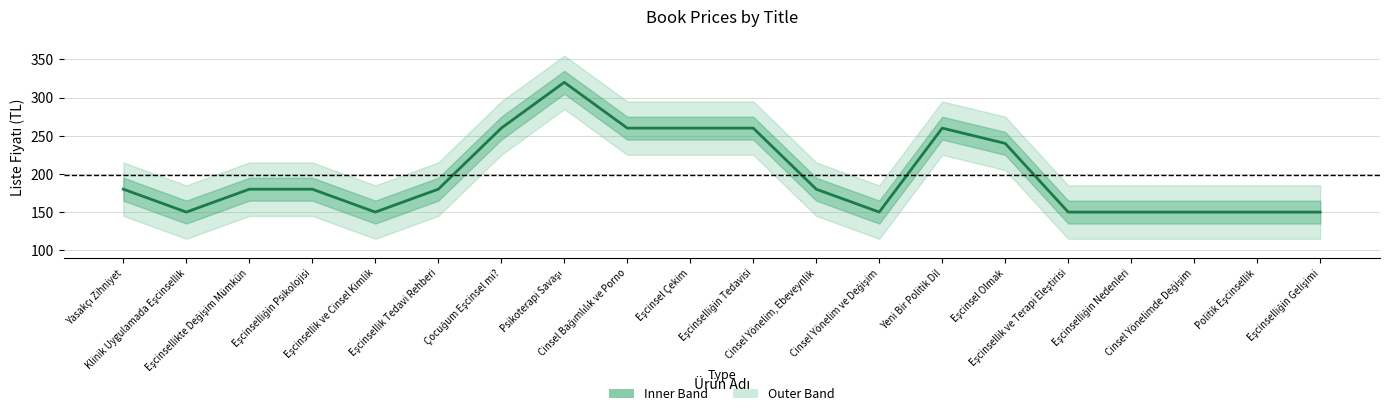

The chart shows a value of 260 at Cinsel Bağımlılık ve Porno. True or false?

True